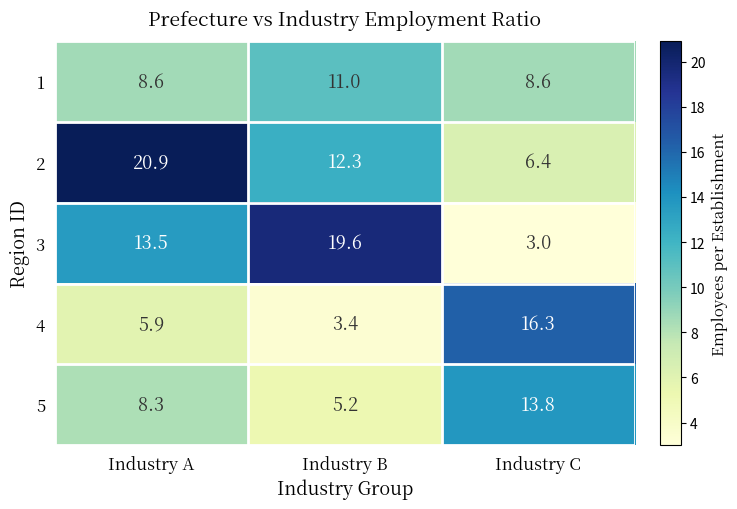

What is the smallest value displayed?

3.0